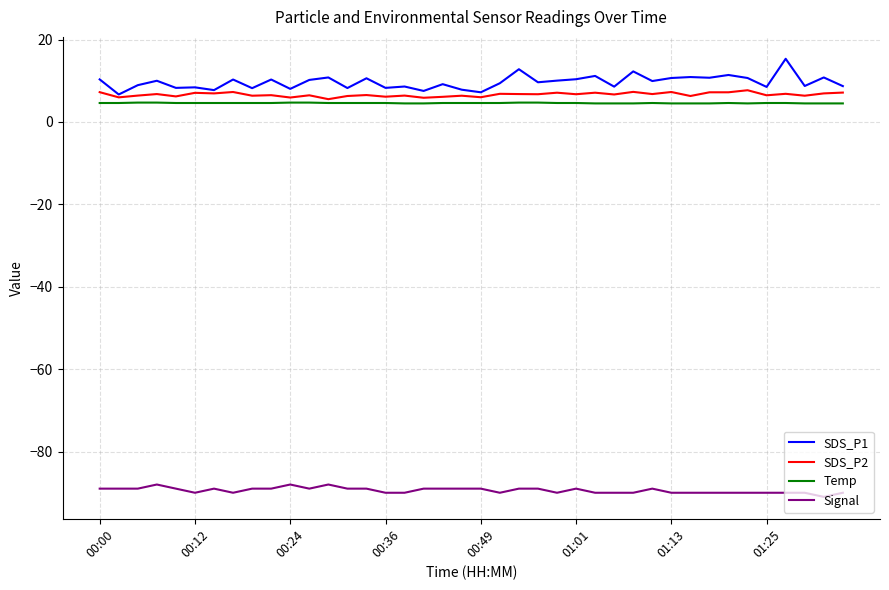

Does the chart have visible grid lines?

Yes